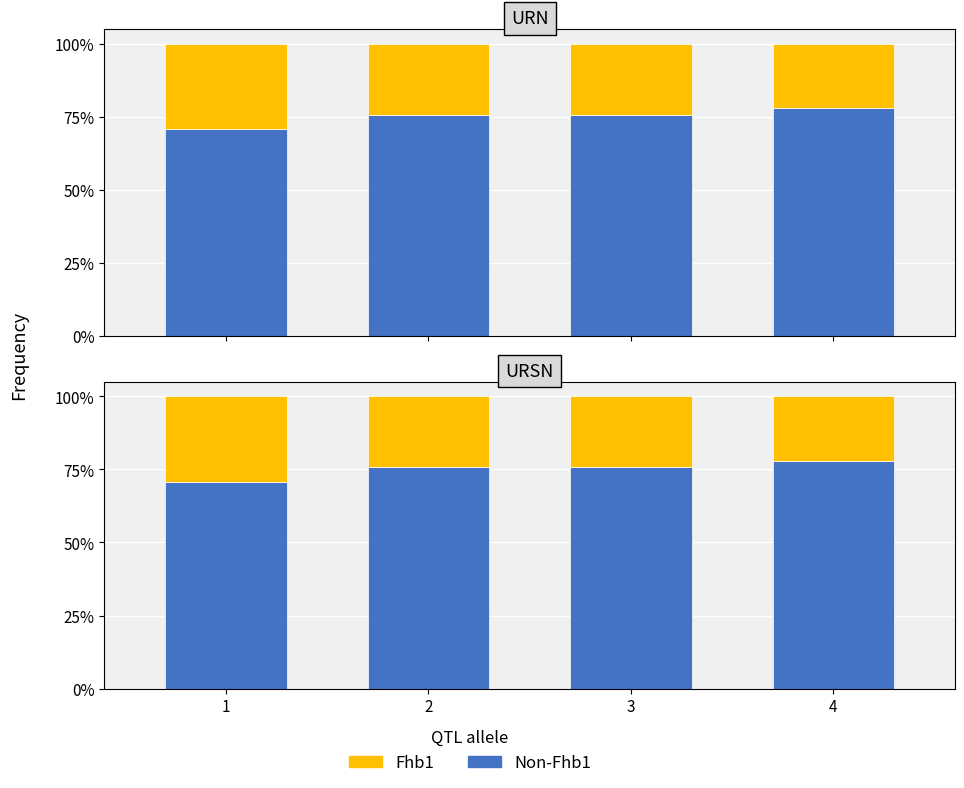

What are all the series names shown in the legend?

Non-Fhb1, Fhb1